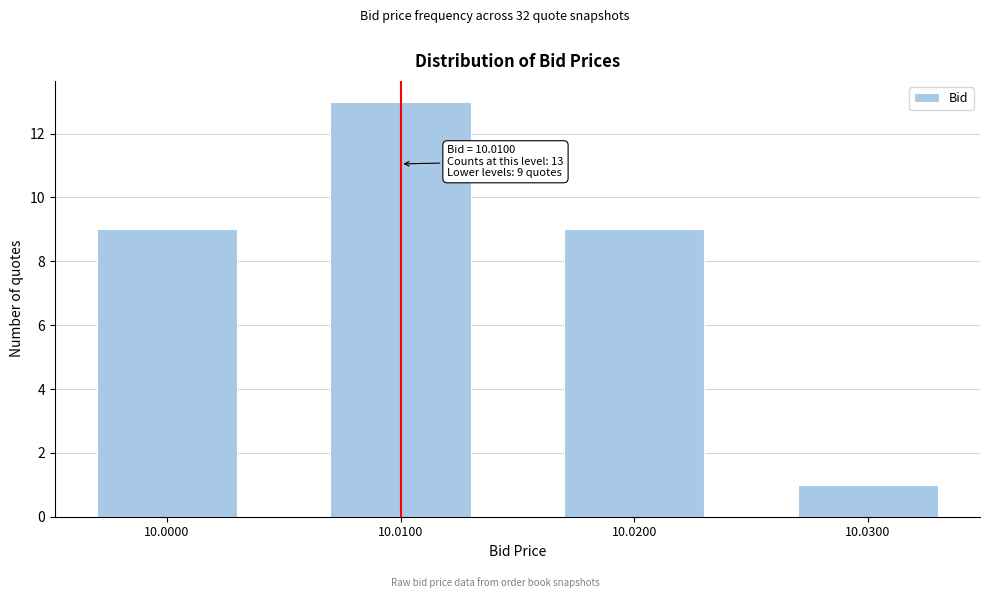

Reading right to left, list all the values displayed in this chart.

10.0300=1	10.0200=9	10.0100=13	10.0000=9